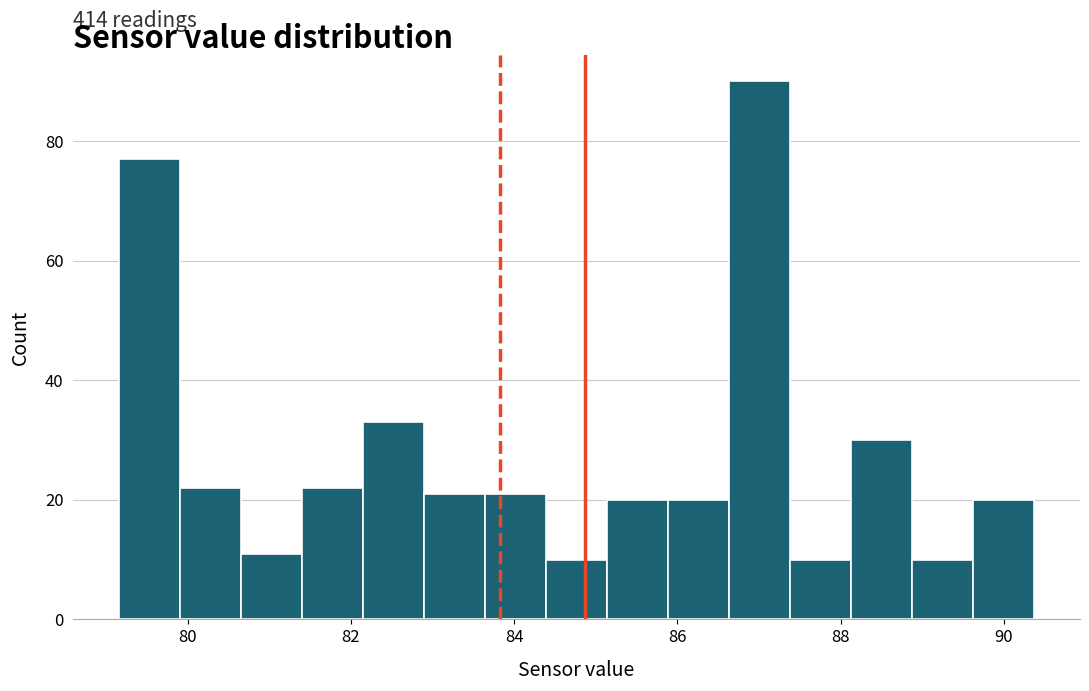

Read against the x-axis, roughly where is the centre of the tallest bar?

87.0